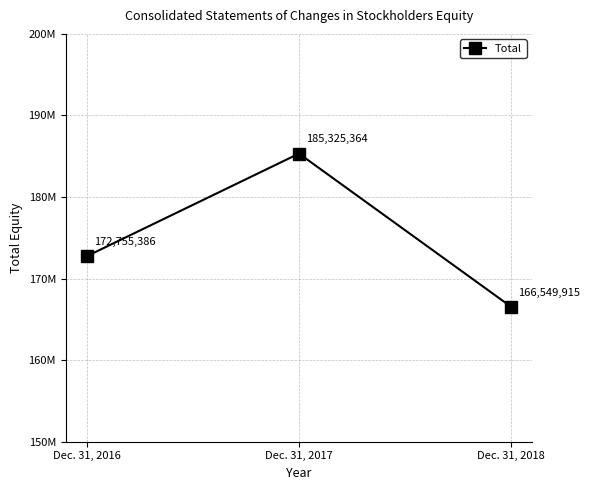

The chart shows a value of 185325364 at Dec. 31, 2017. True or false?

True